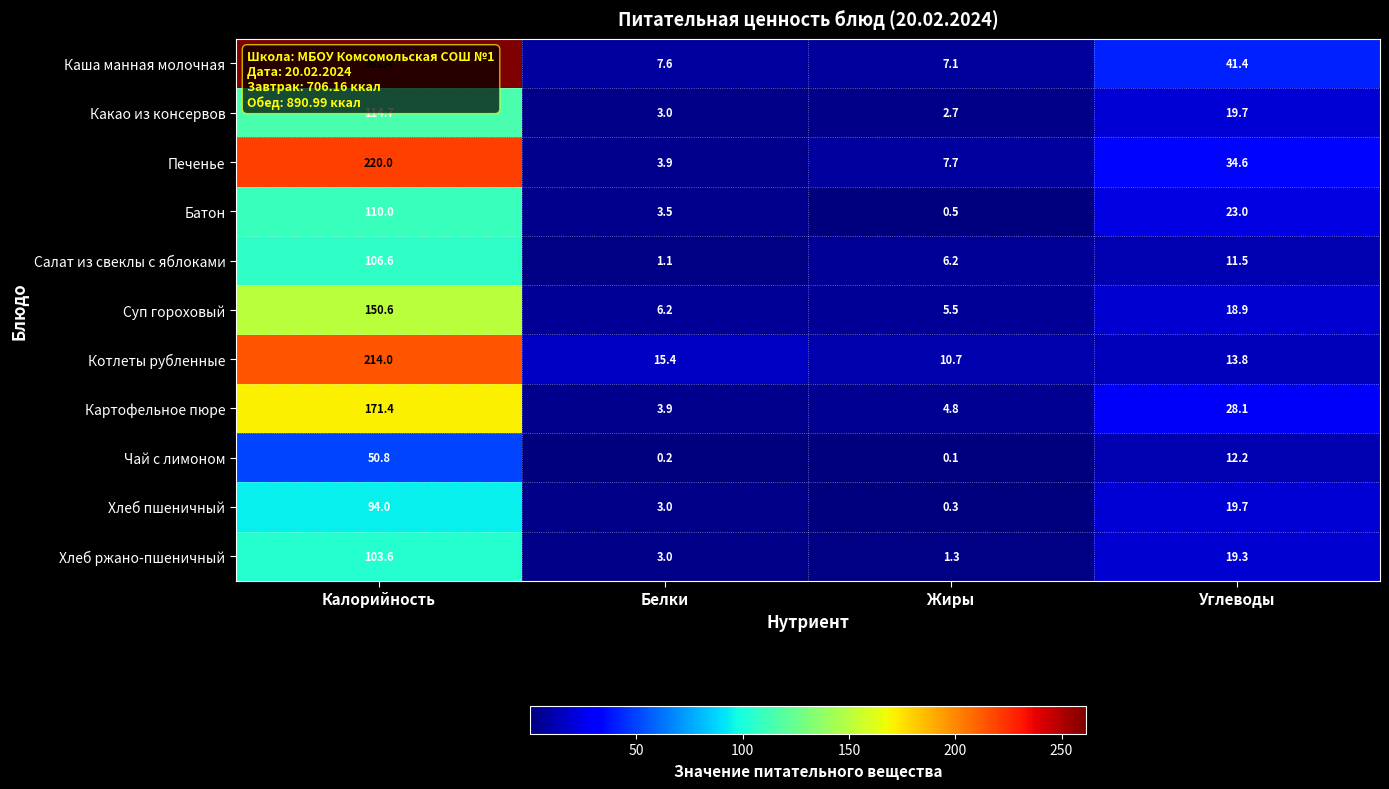

Where is Салат из свеклы с яблоками nearest to the value 53?

Углеводы